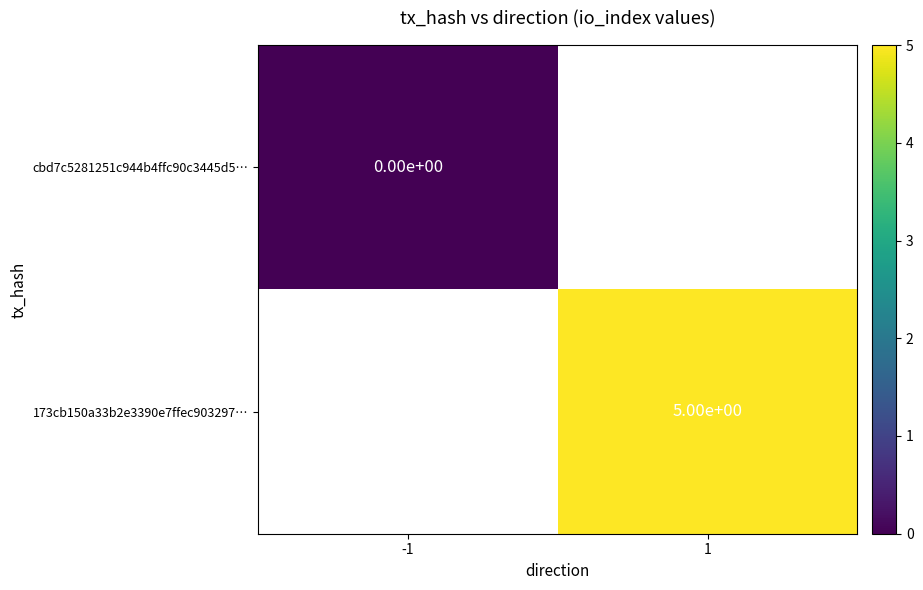

The value of 173cb150a33b2e3390e7ffec903297… at 1 is 7. True or false?

False